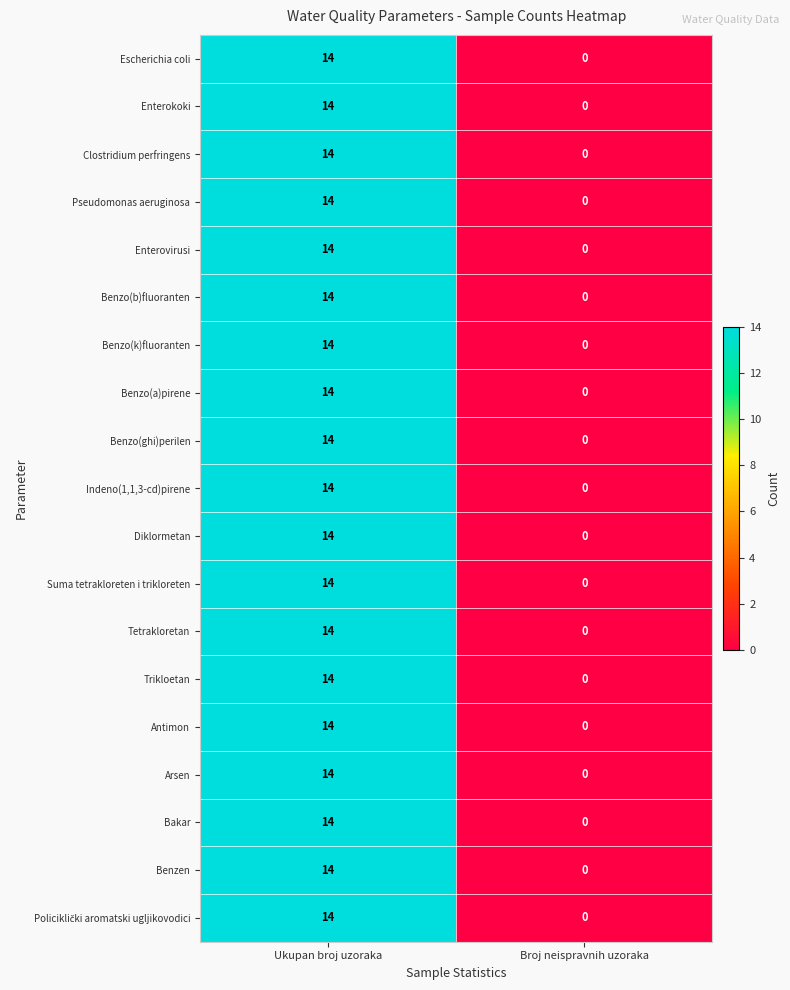

How many distinct data groups are displayed?

19